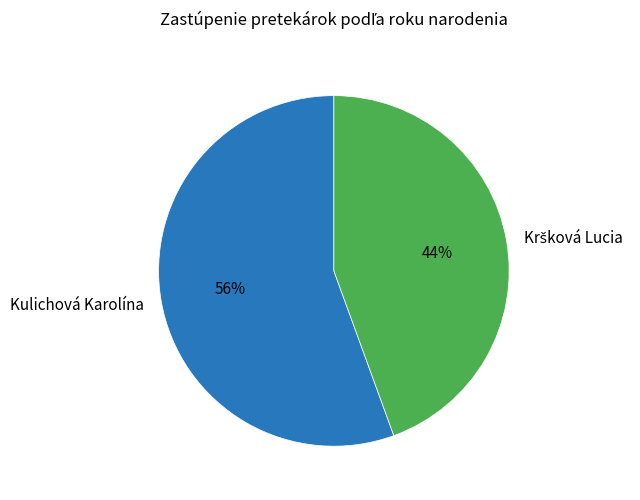

Does any single category account for the majority?

Yes